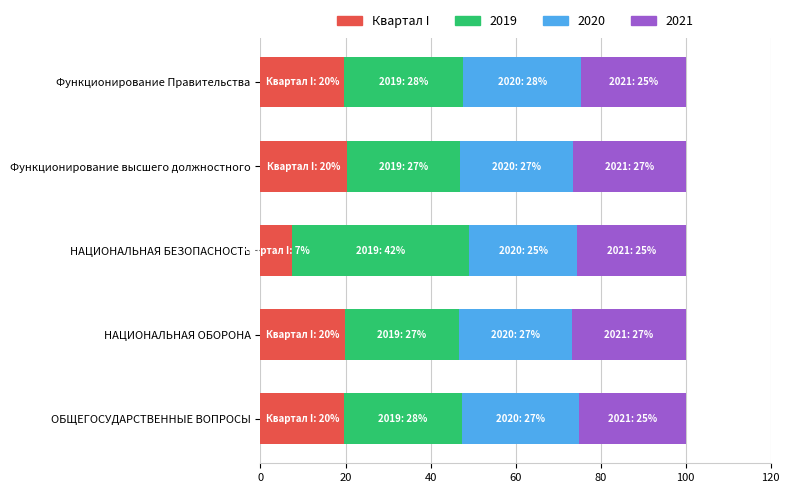

What is the average value of the Квартал I series?

17.4